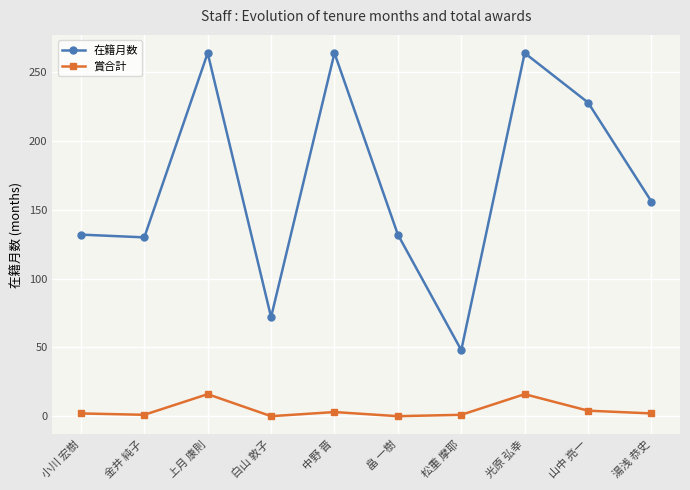

What is the value of the 賞合計 point at the 7th from the left?

1